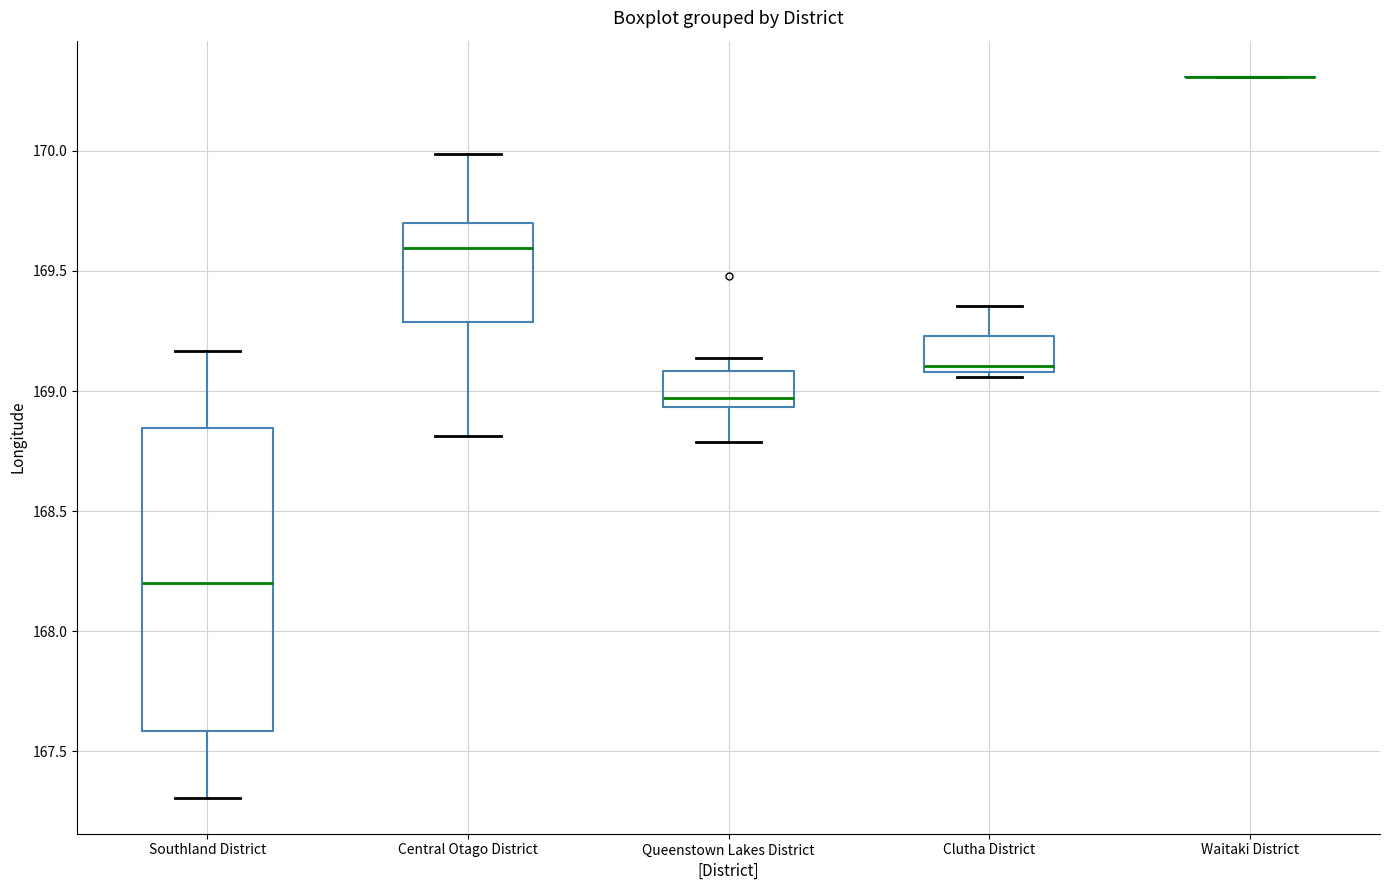

Where is the upper edge of the box for Southland District on the y-axis? The values are not printed on the chart, so give them approximately, as read against the axis.

168.85